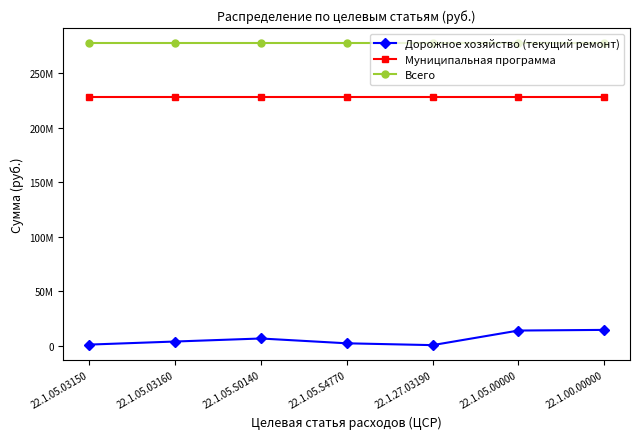

At which category is the sum across all series the highest?

22.1.00.00000